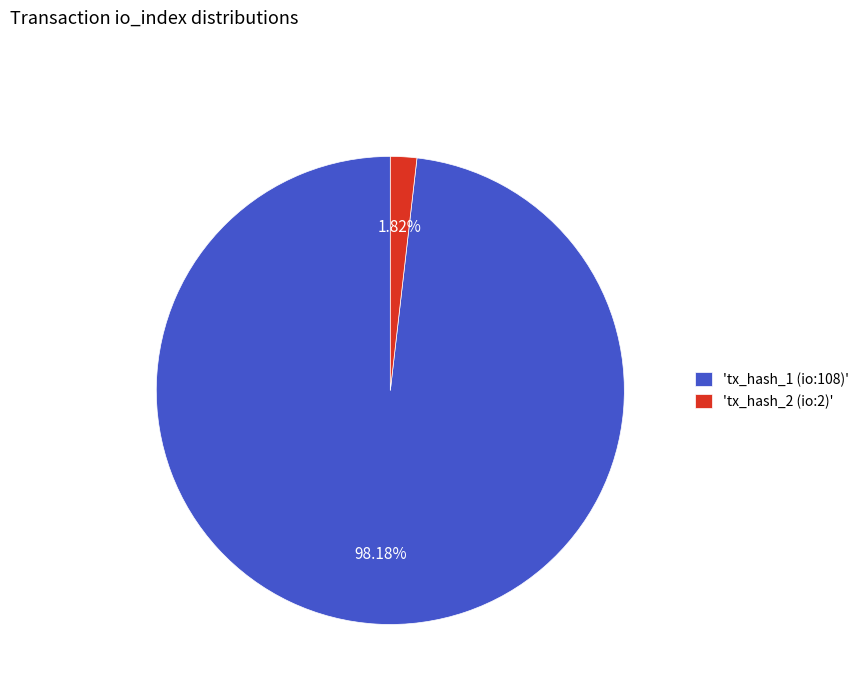

Is the sum of 'tx_hash_2 (io:2)' and 'tx_hash_1 (io:108)' greater than half?

Yes